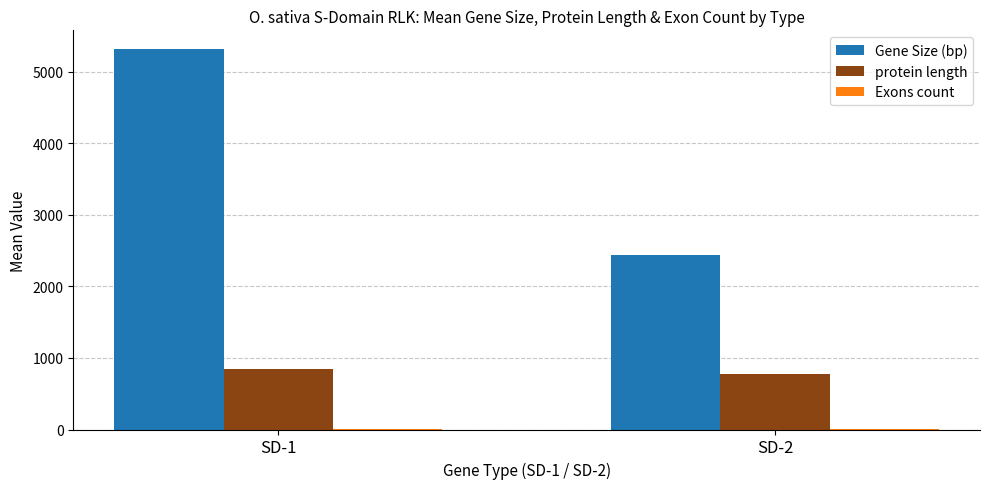

What is the total value across all series at SD-2?

3224.6